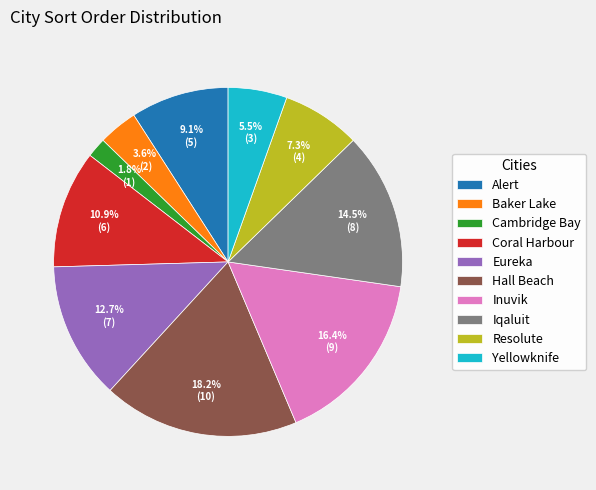

Rank the categories by value from lowest to highest.

Cambridge Bay, Baker Lake, Yellowknife, Resolute, Alert, Coral Harbour, Eureka, Iqaluit, Inuvik, Hall Beach